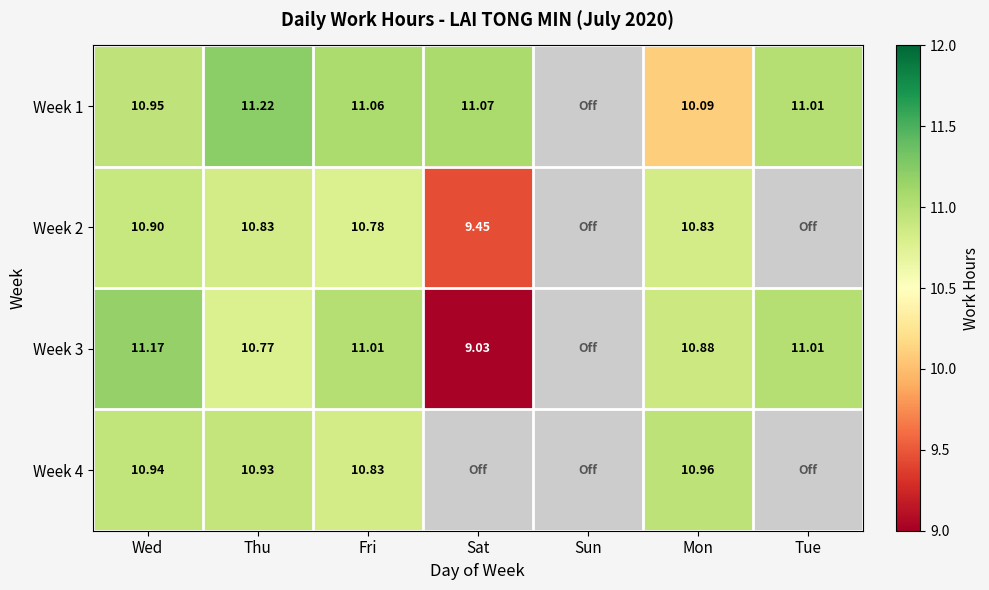

Count the number of data series in this chart.

4